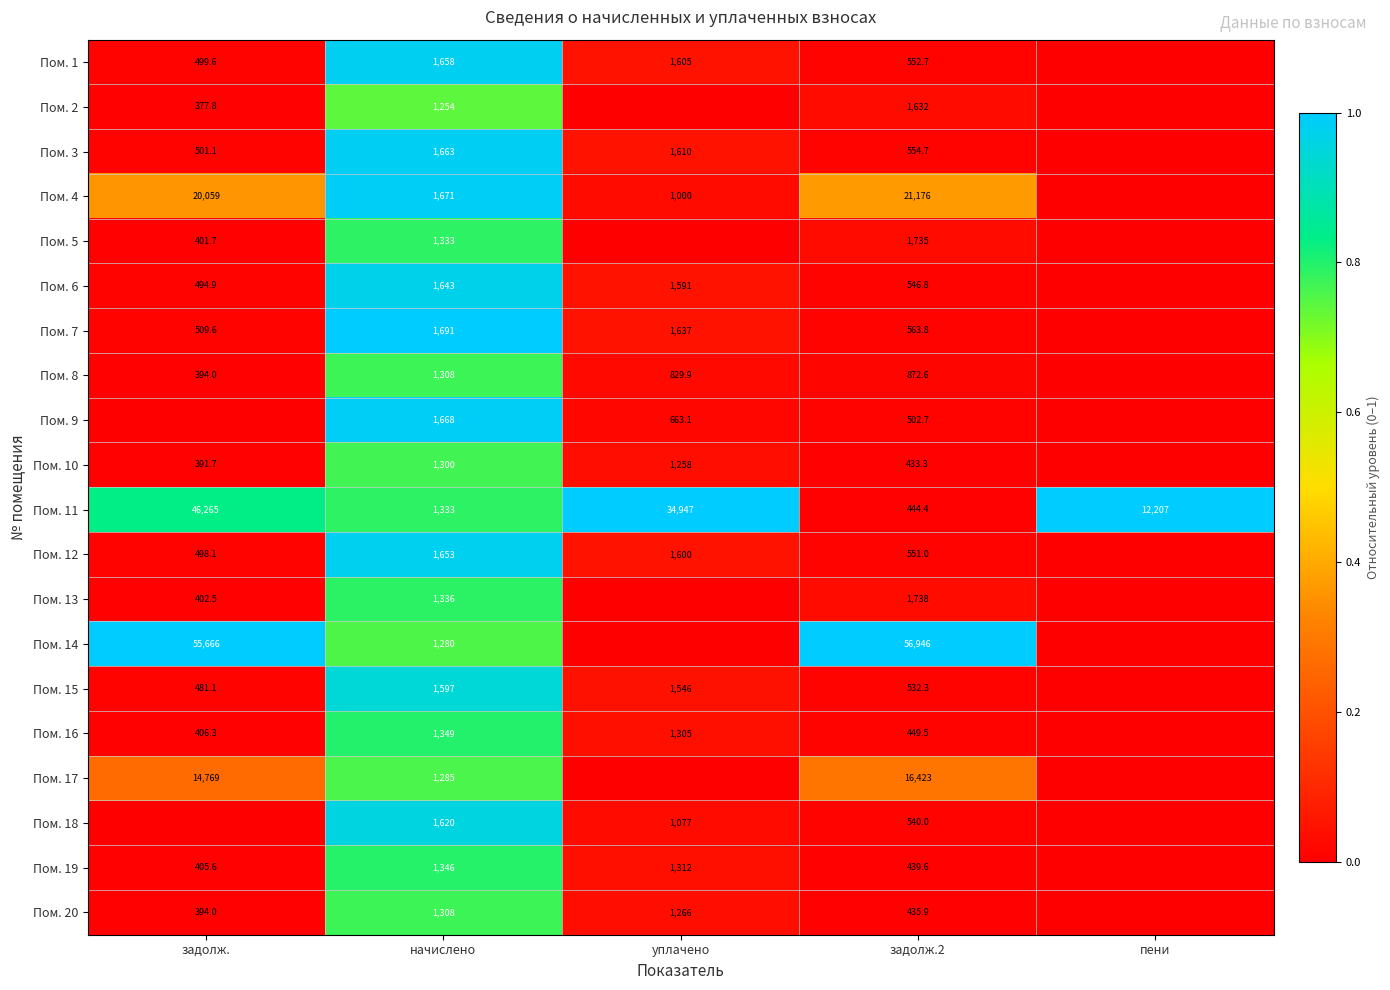

Is the value of Пом. 7 at уплачено greater than the value of Пом. 20 at уплачено?

Yes